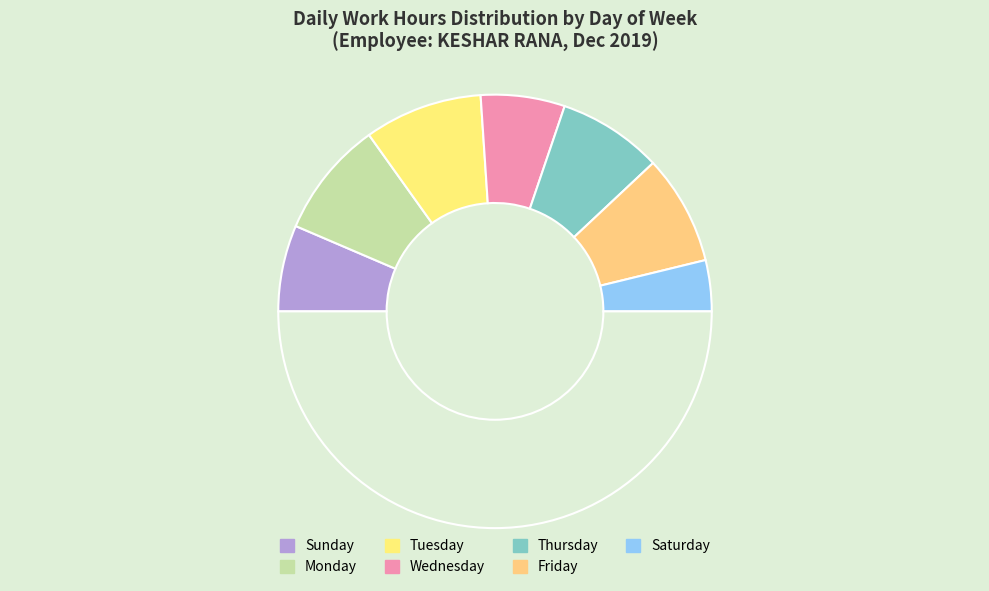

How many slices are in this pie chart?

8